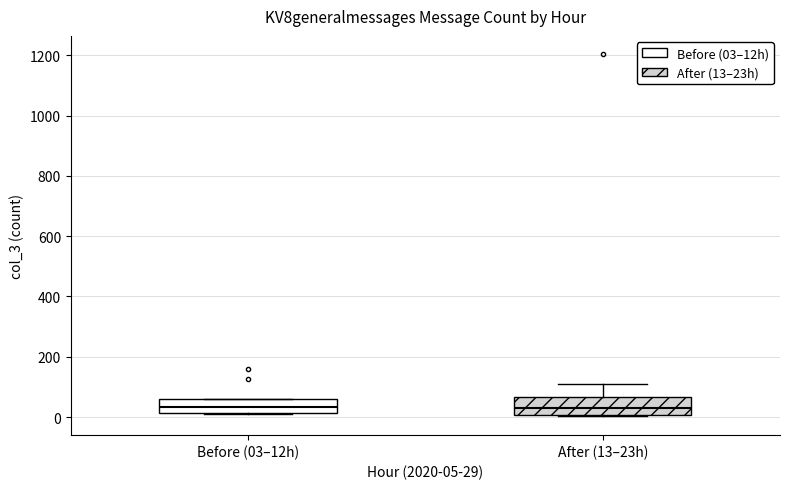

Reading left to right, transcribe this box plot: for each box, give where its median line is, the range the box spans, and where its two whiskers end, as read against the y-axis. The values are not printed on the chart, so give them approximately, as read against the axis.

Before (03–12h): median 40, box 20 to 60, whiskers 0 to 60
After (13–23h): median 40, box 0 to 60, whiskers 0 to 120